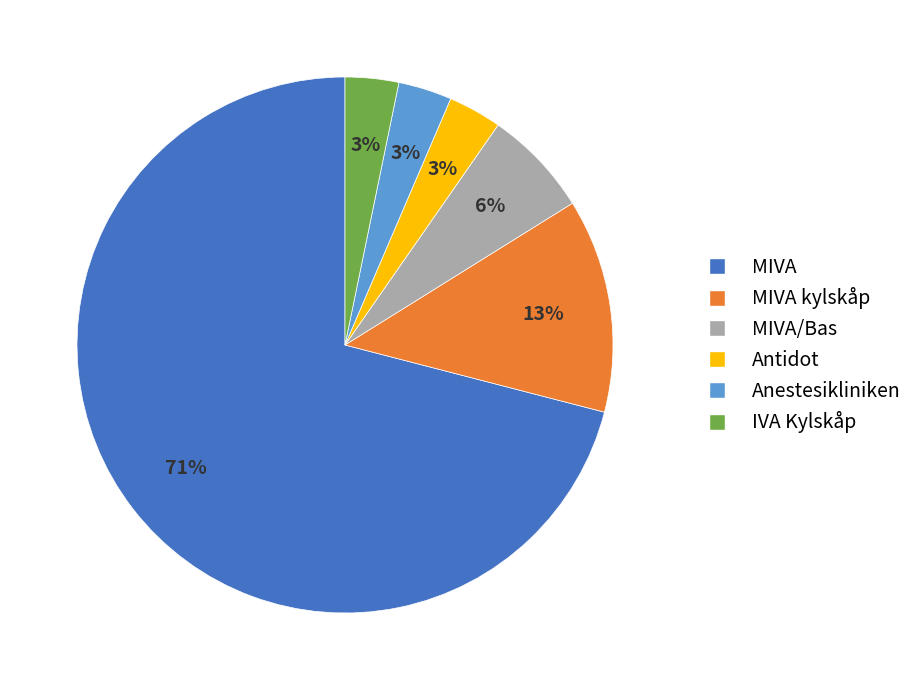

Does any single category account for the majority?

Yes